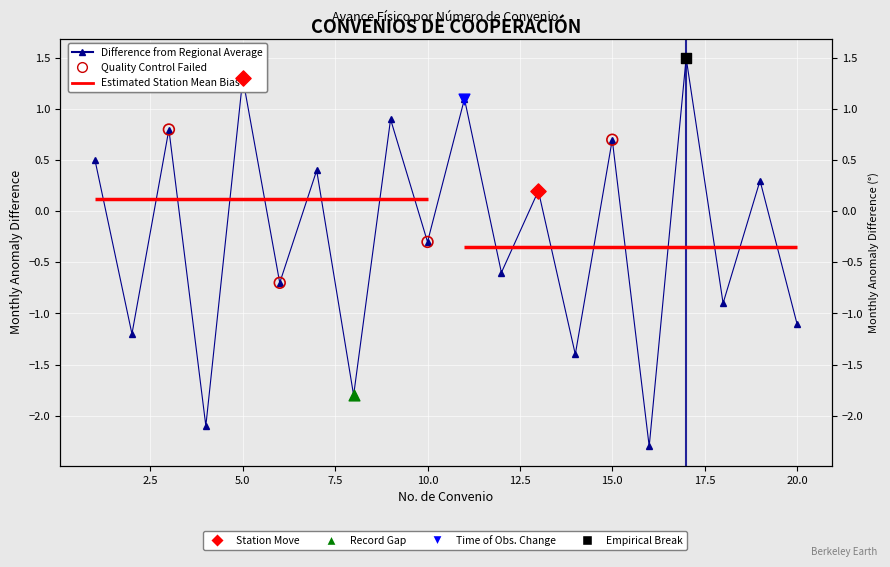

Which has a higher value, 8 or 12?

12